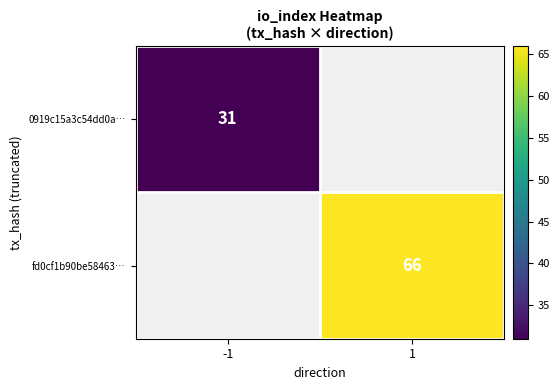

Is it true that fd0cf1b90be58463… equals 66 at 1?

True